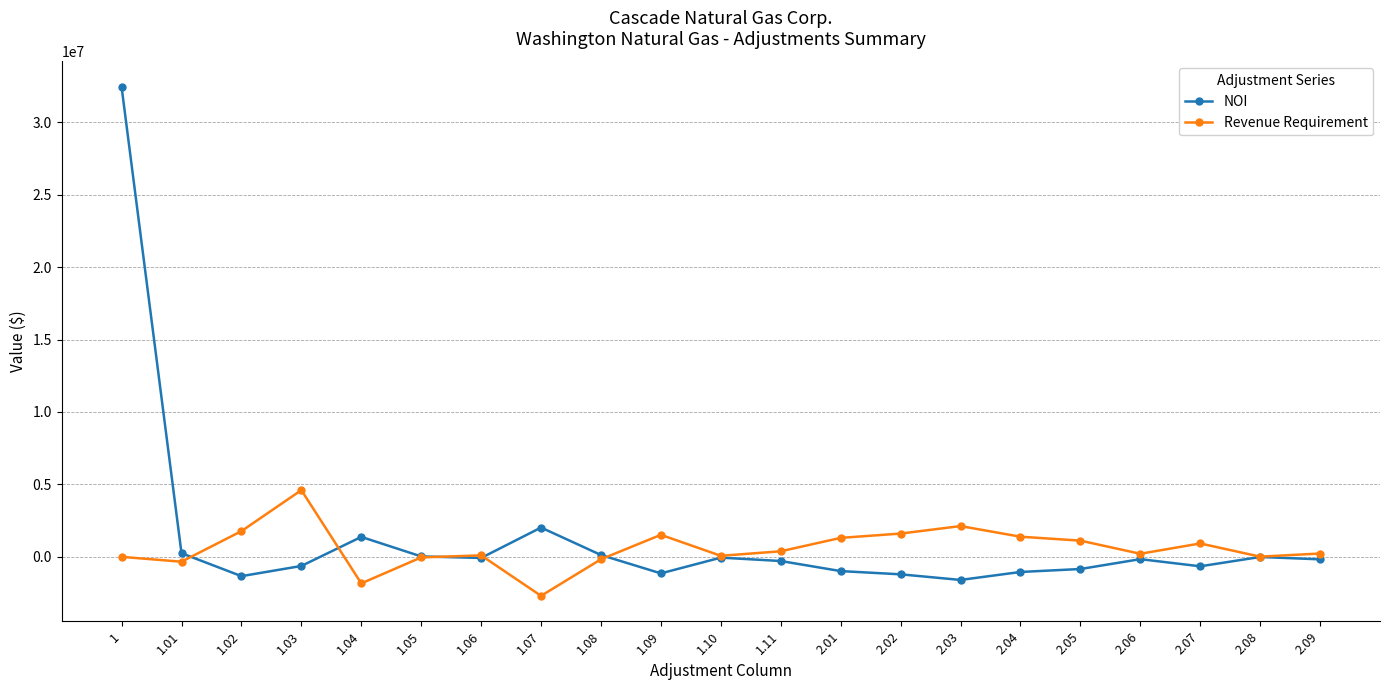

Which series has the largest range (max minus min)?

NOI